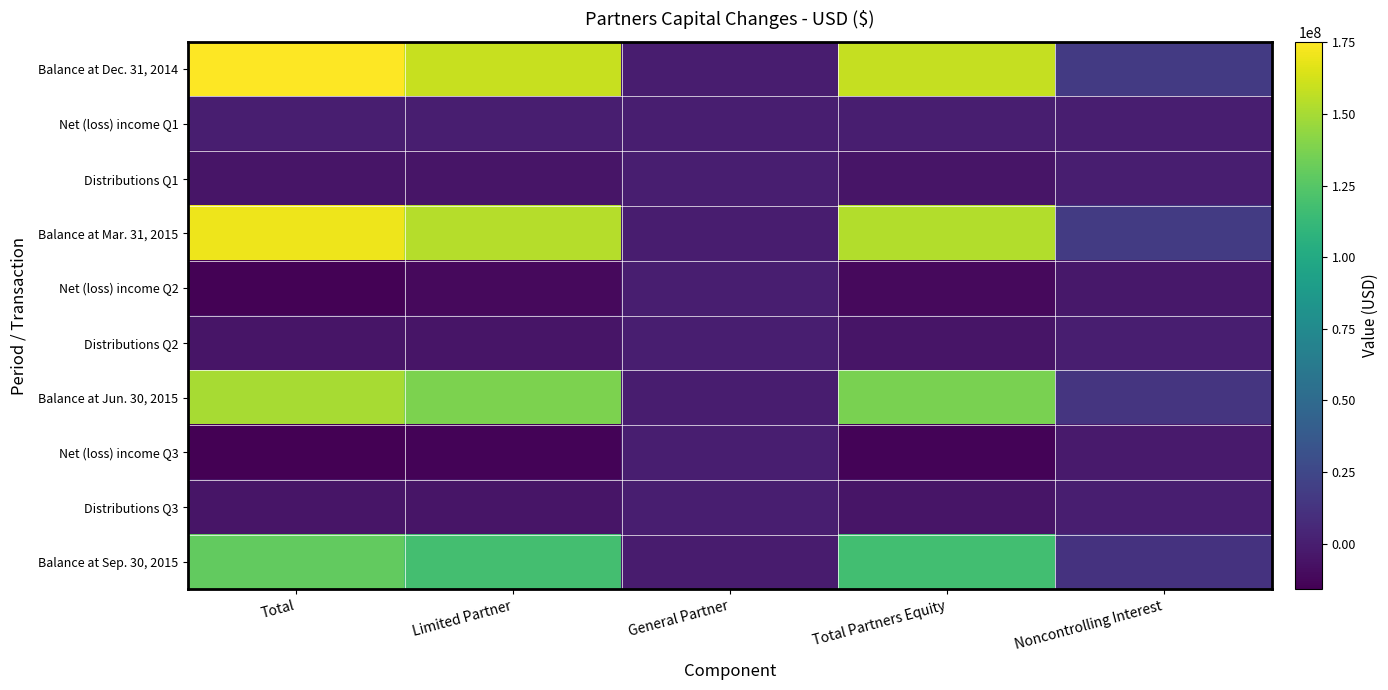

How many data points does each series have?

5